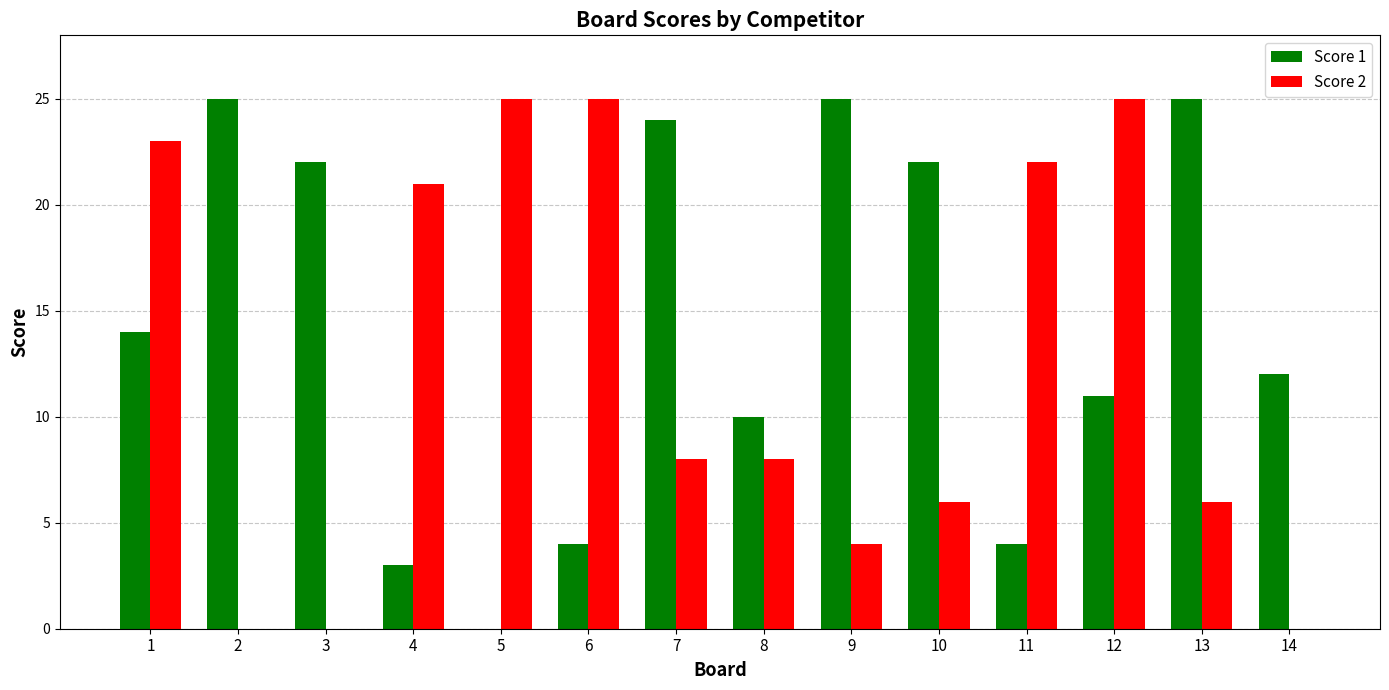

What is the maximum value for Score 2?

25